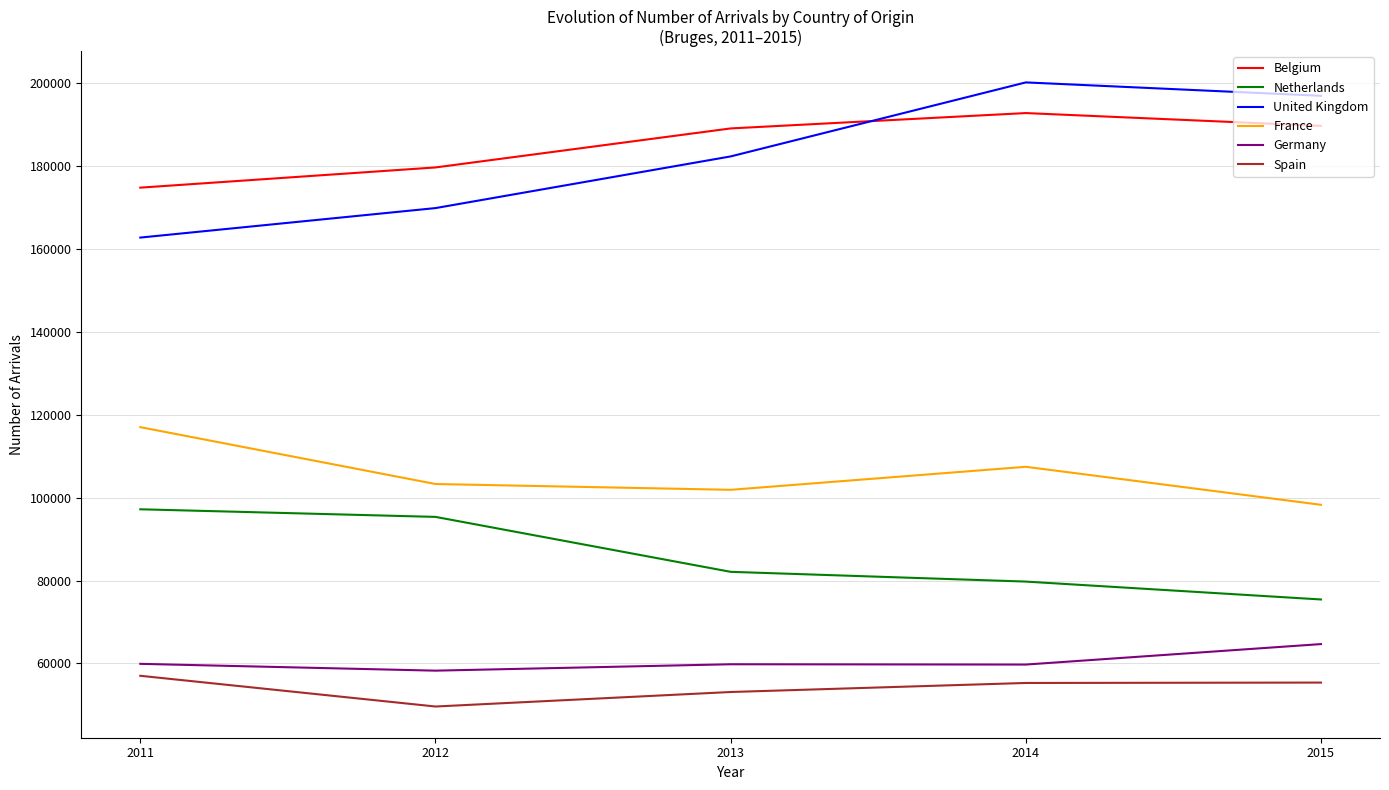

What are all the series names shown in the legend?

Belgium, Netherlands, United Kingdom, France, Germany, Spain